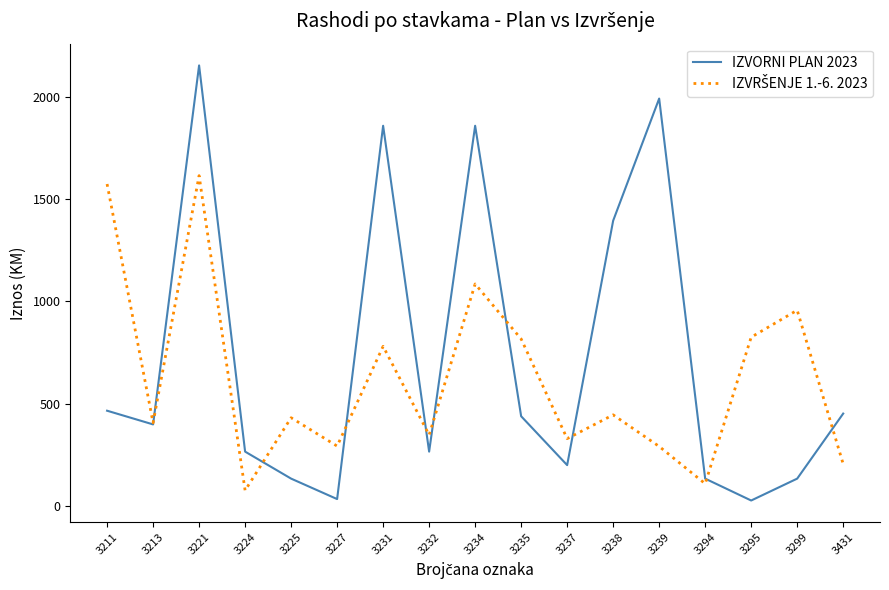

Between 3234 and 3295, which series saw the biggest shift?

IZVORNI PLAN 2023